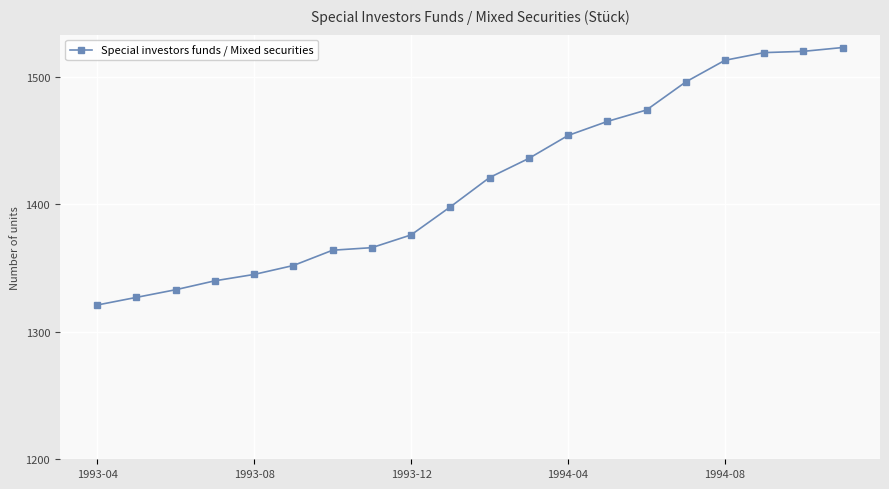

What is the value of the 1st point from the left?

1321